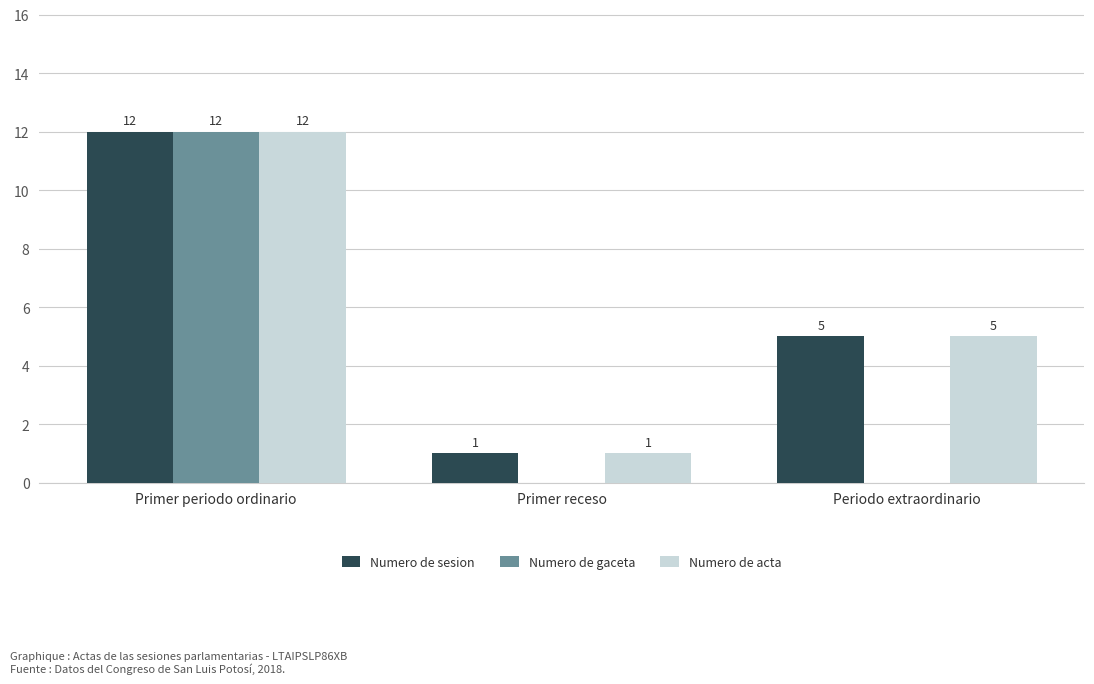

What is the greatest value displayed?

12